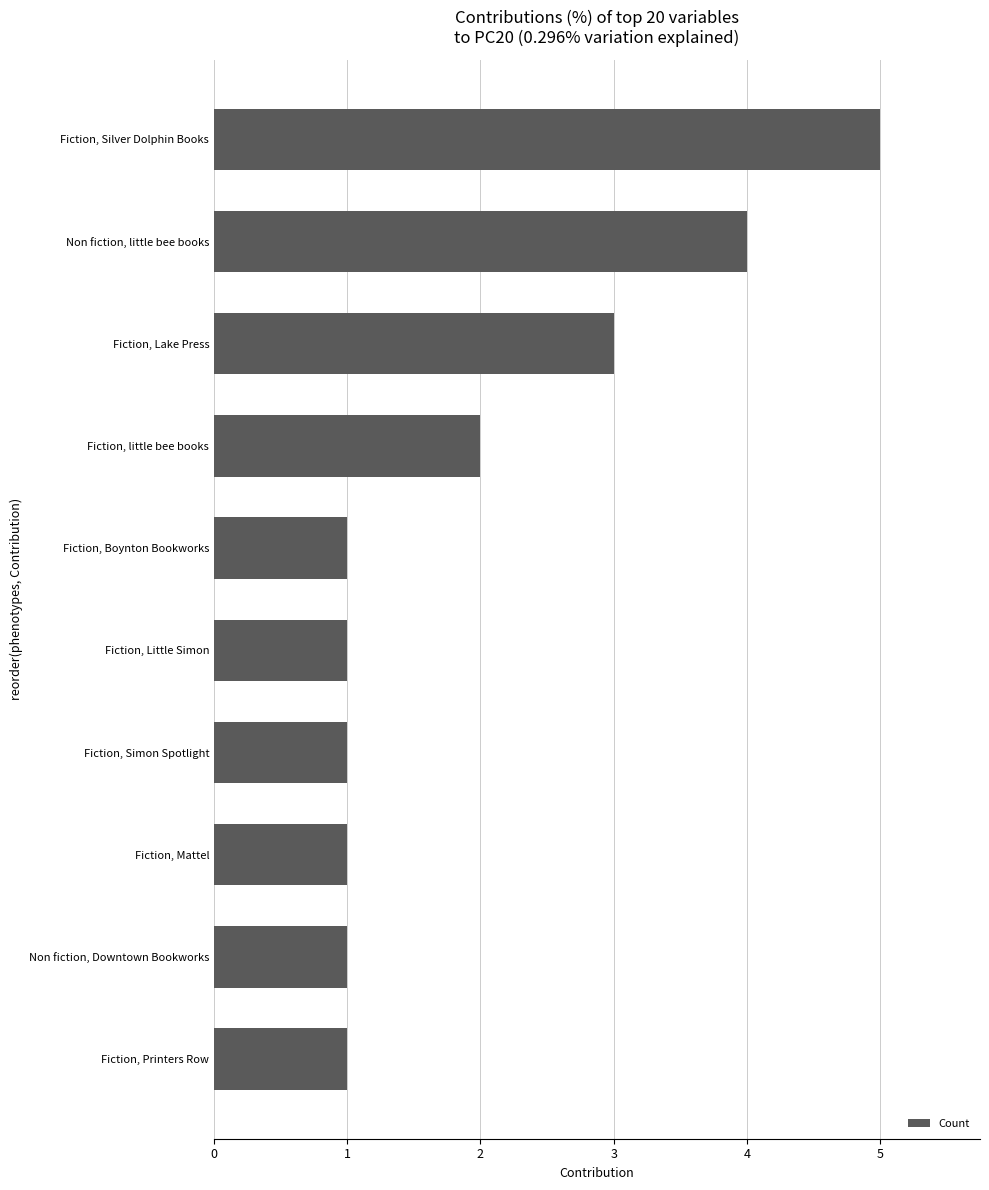

Which category has the highest value across all series?

Fiction, Silver Dolphin Books